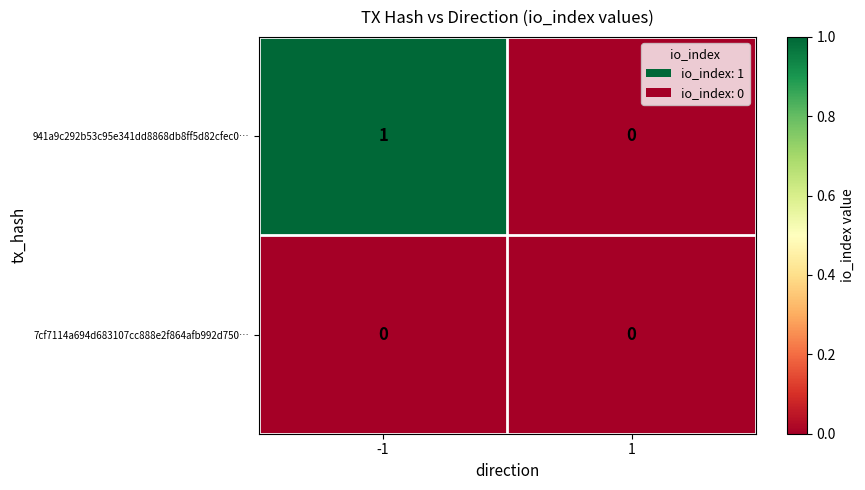

Which series has the largest total across all categories?

941a9c292b53c95e341dd8868db8ff5d82cfec0…